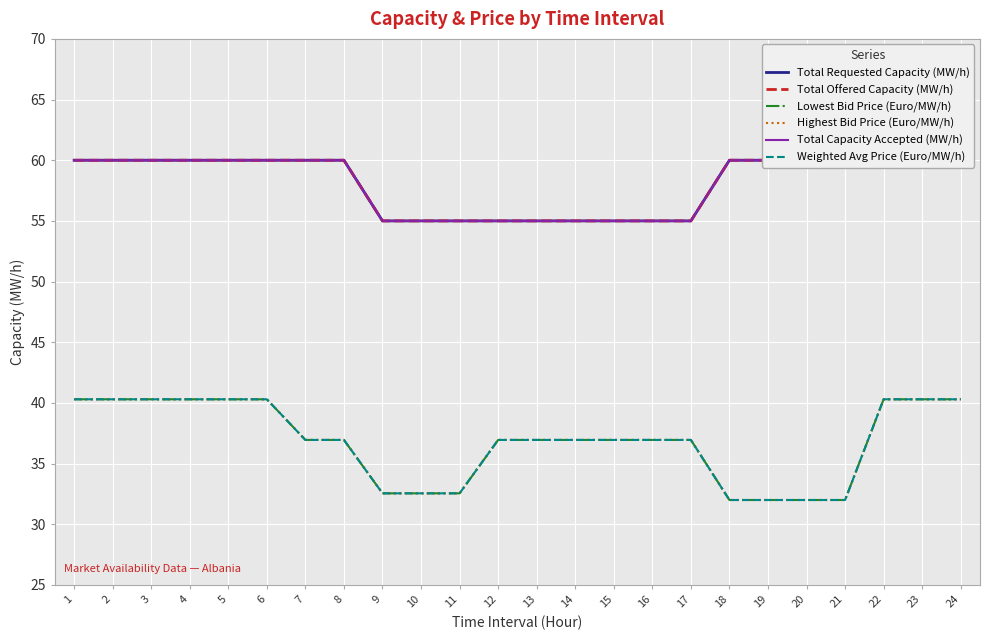

True or false: Total Requested Capacity (MW/h) and Total Capacity Accepted (MW/h) intersect in this chart.

False